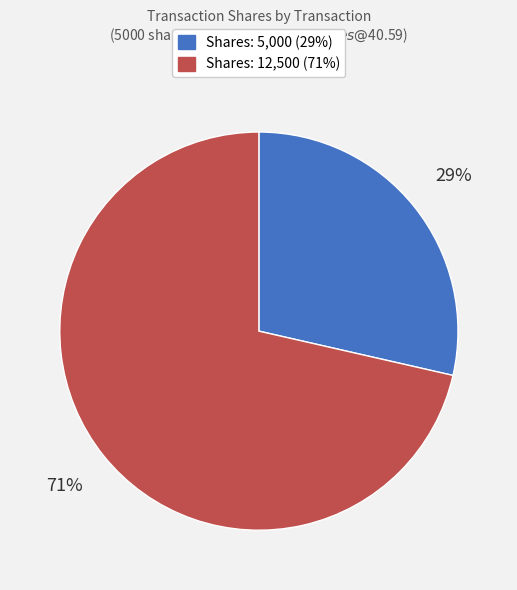

To the nearest percent, what is the average slice percentage?

50%